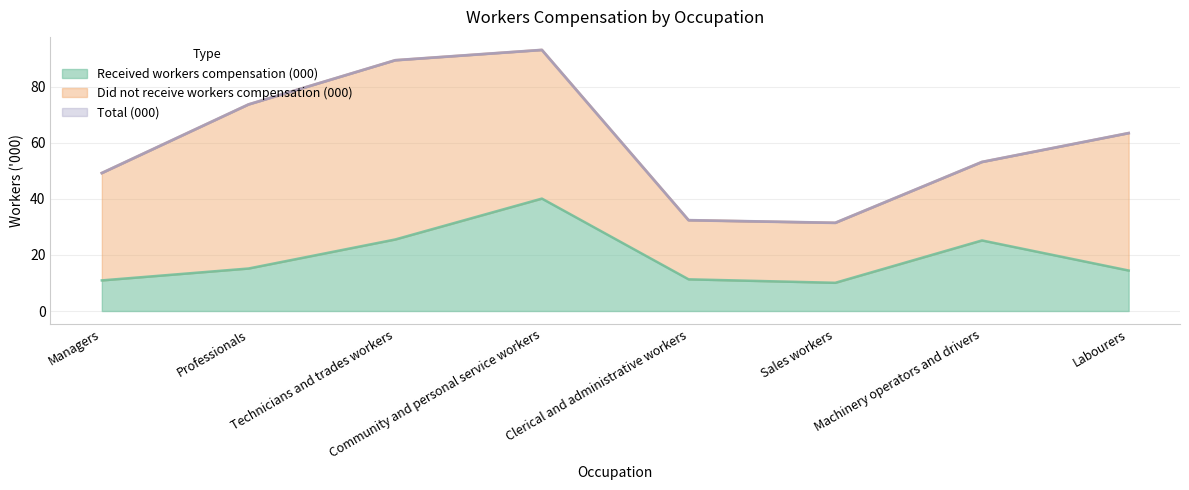

True or false: Total (000) and Received workers compensation (000) intersect in this chart.

False